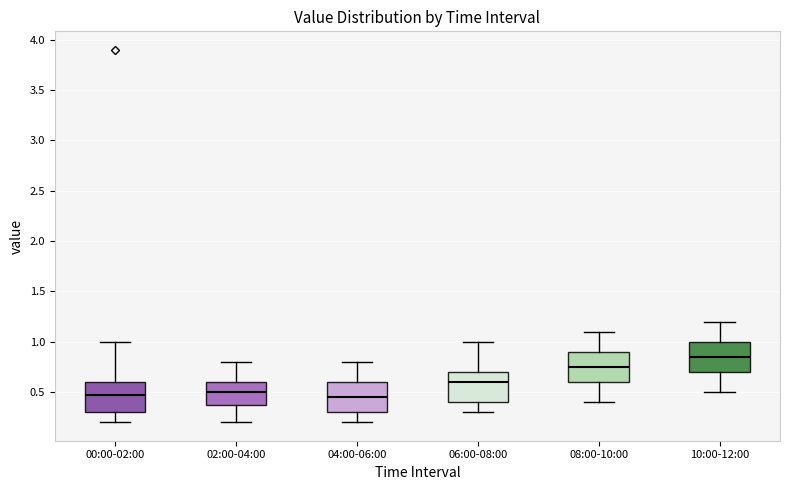

Reading left to right, read every box against the y-axis: the position of its median line, the range the box covers, and the ends of its whiskers. The values are not printed on the chart, so give them approximately, as read against the axis.

00:00-02:00: median 0.45, box 0.30 to 0.60, whiskers 0.20 to 1.00
02:00-04:00: median 0.50, box 0.40 to 0.60, whiskers 0.20 to 0.80
04:00-06:00: median 0.45, box 0.30 to 0.60, whiskers 0.20 to 0.80
06:00-08:00: median 0.60, box 0.40 to 0.70, whiskers 0.30 to 1.00
08:00-10:00: median 0.75, box 0.60 to 0.90, whiskers 0.40 to 1.10
10:00-12:00: median 0.85, box 0.70 to 1.00, whiskers 0.50 to 1.20